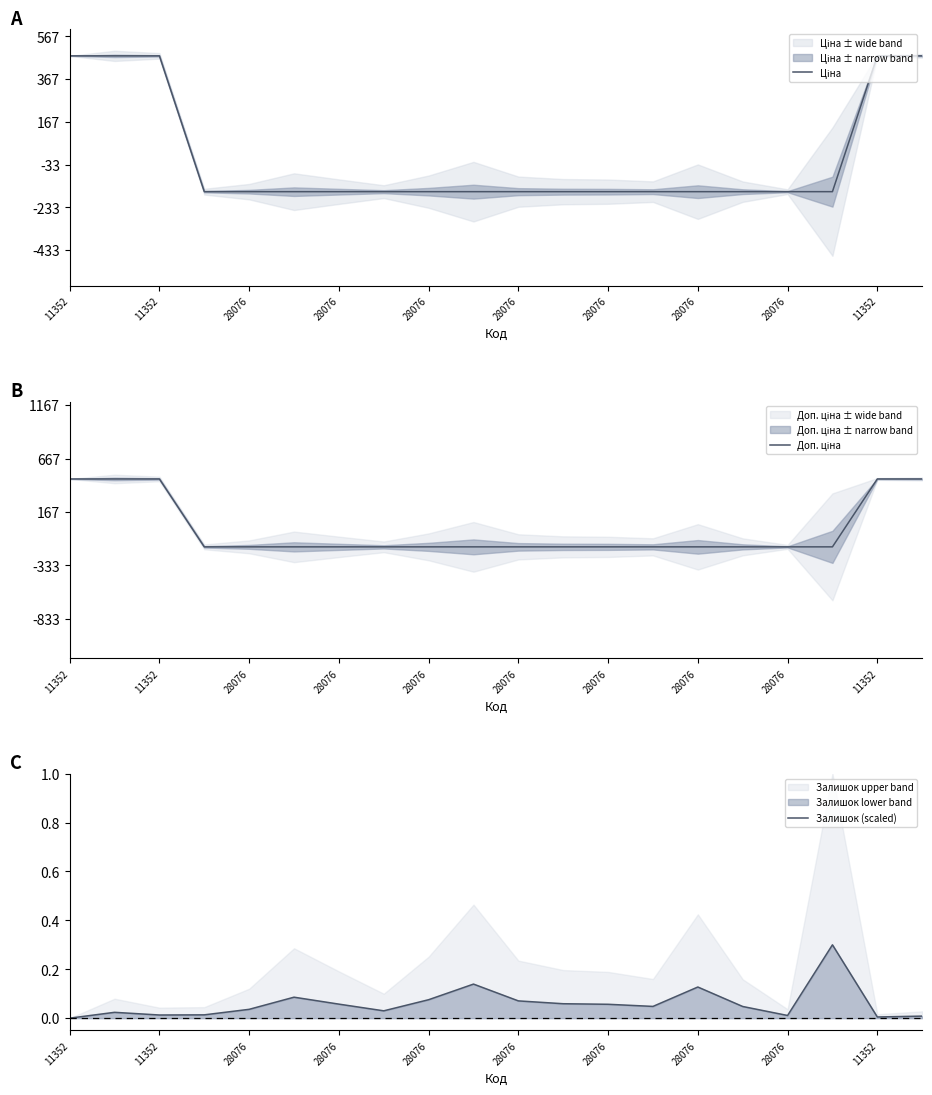

Reading right to left, list all the values displayed in this chart.

Ціна: 6308.8	6308.8	5673.8	5673.8	5673.8	5673.8	5673.8	5673.8	5673.8	5673.8	5673.8	5673.8	5673.8	5673.8	5673.8	5673.8	5673.8	6308.8	6308.8	6308.8
Доп. ціна: 6308.8	6308.8	5673.8	5673.8	5673.8	5673.8	5673.8	5673.8	5673.8	5673.8	5673.8	5673.8	5673.8	5673.8	5673.8	5673.8	5673.8	6308.8	6308.8	6308.8
Залишок (scaled): 0.0	0.0	0.3	0.0	0.0	0.1	0.0	0.1	0.1	0.1	0.1	0.1	0.0	0.1	0.1	0.0	0.0	0.0	0.0	0.0